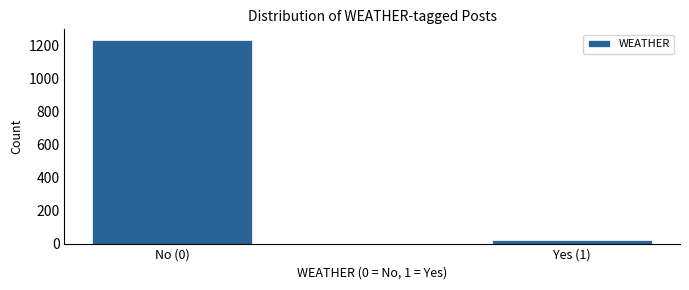

Reading left to right, transcribe all the data shown in this chart.

No (0)=1236	Yes (1)=20